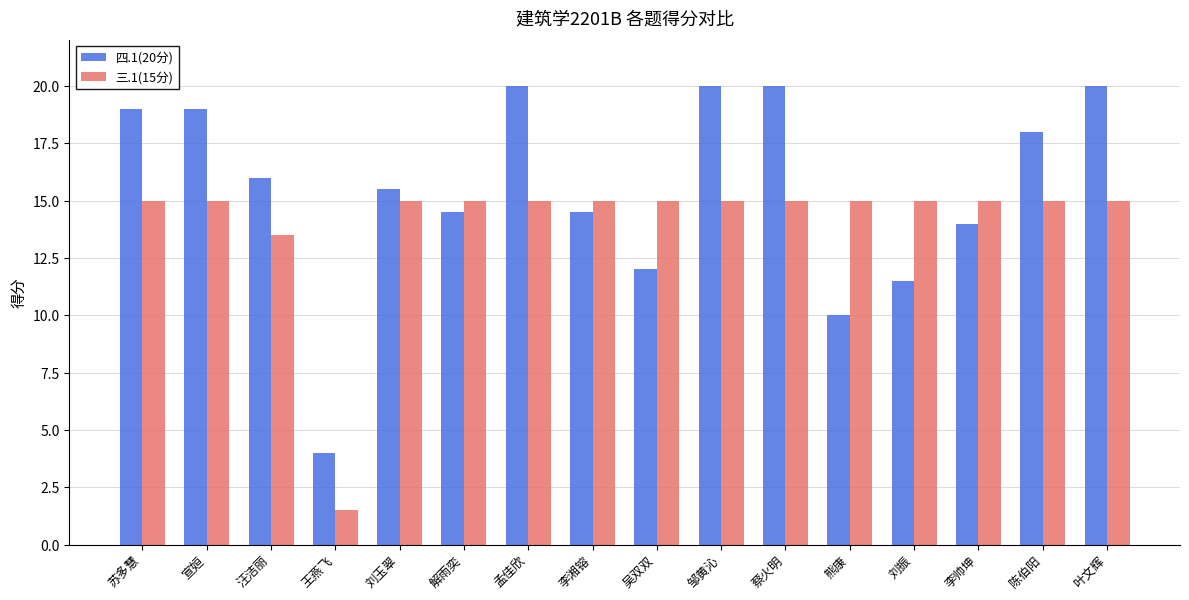

At which label is 三.1(15分) closest to 8?

汪洁丽